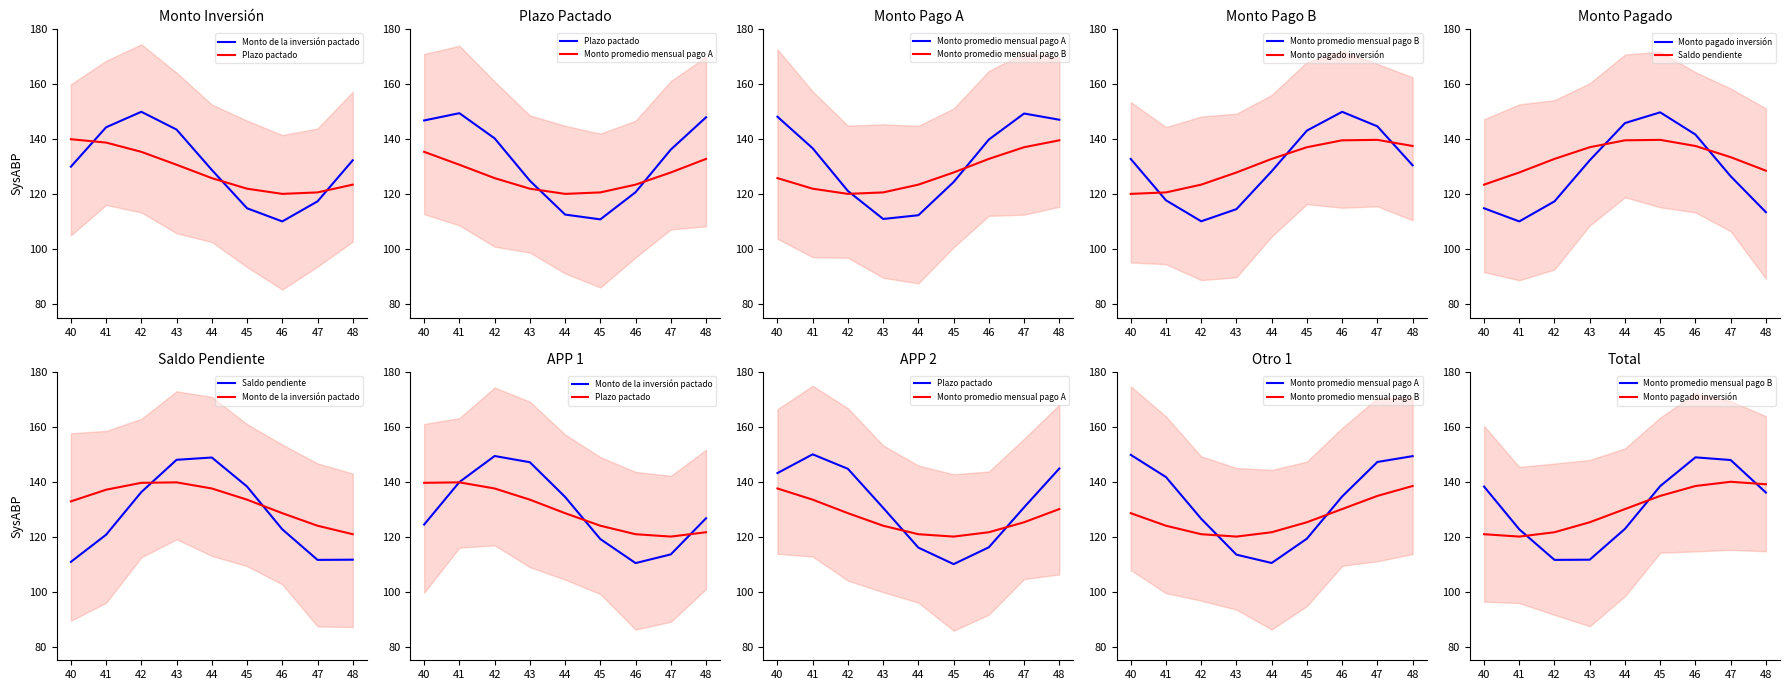

Which series has the largest total across all categories?

Monto promedio mensual pago A